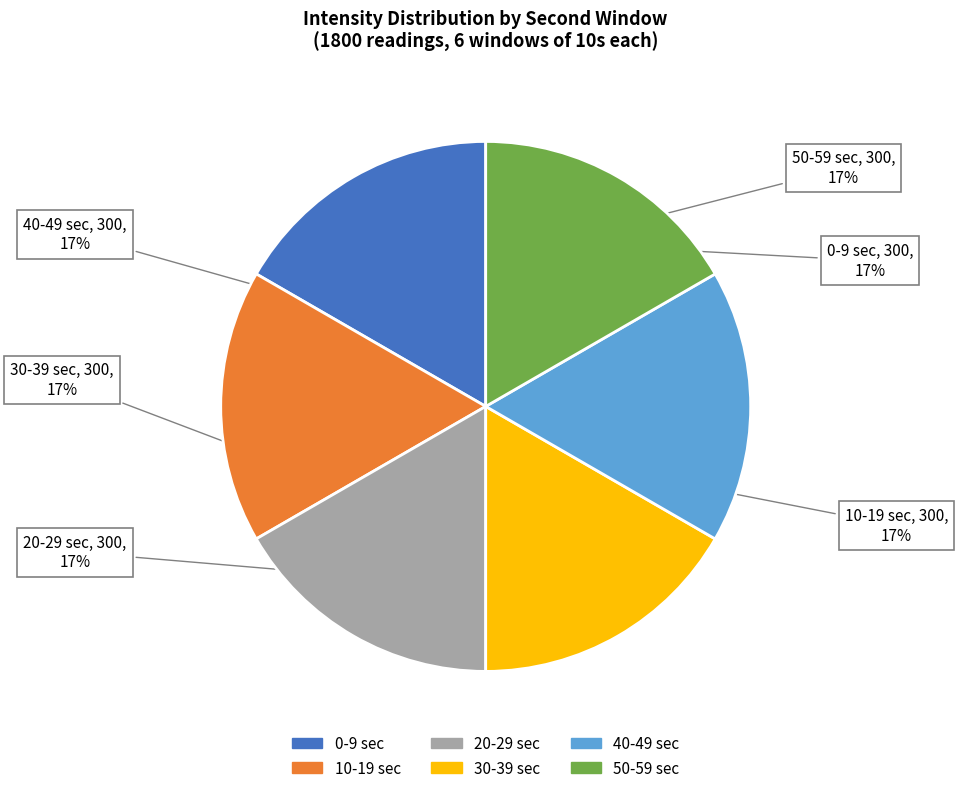

To the nearest percent, what is the average slice percentage?

17%